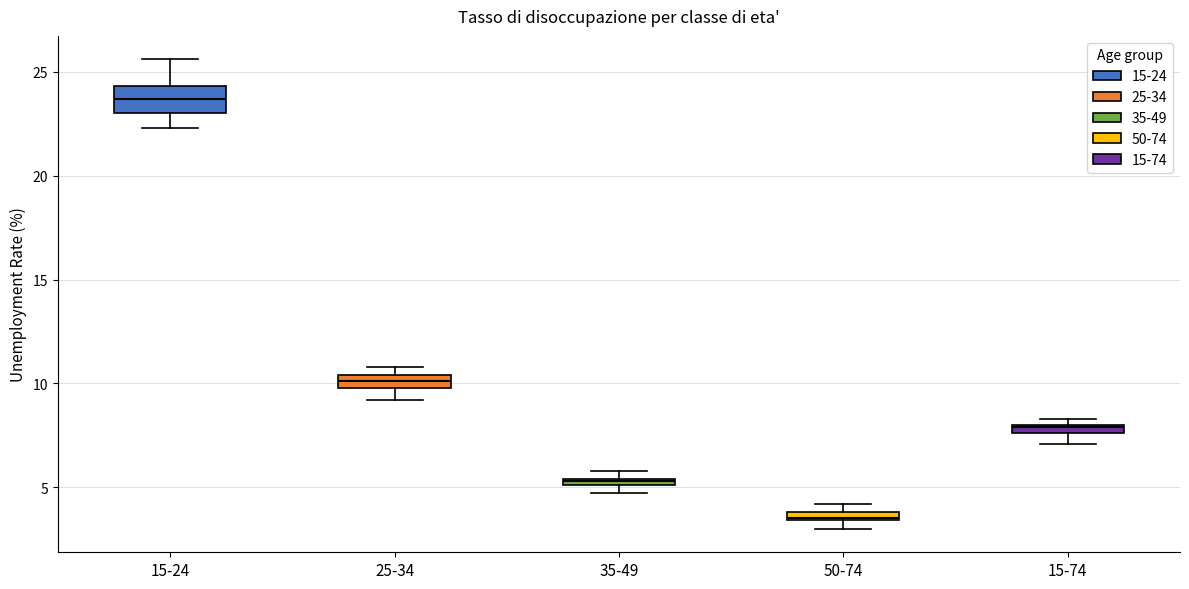

Which box has the lowest median line?

50-74